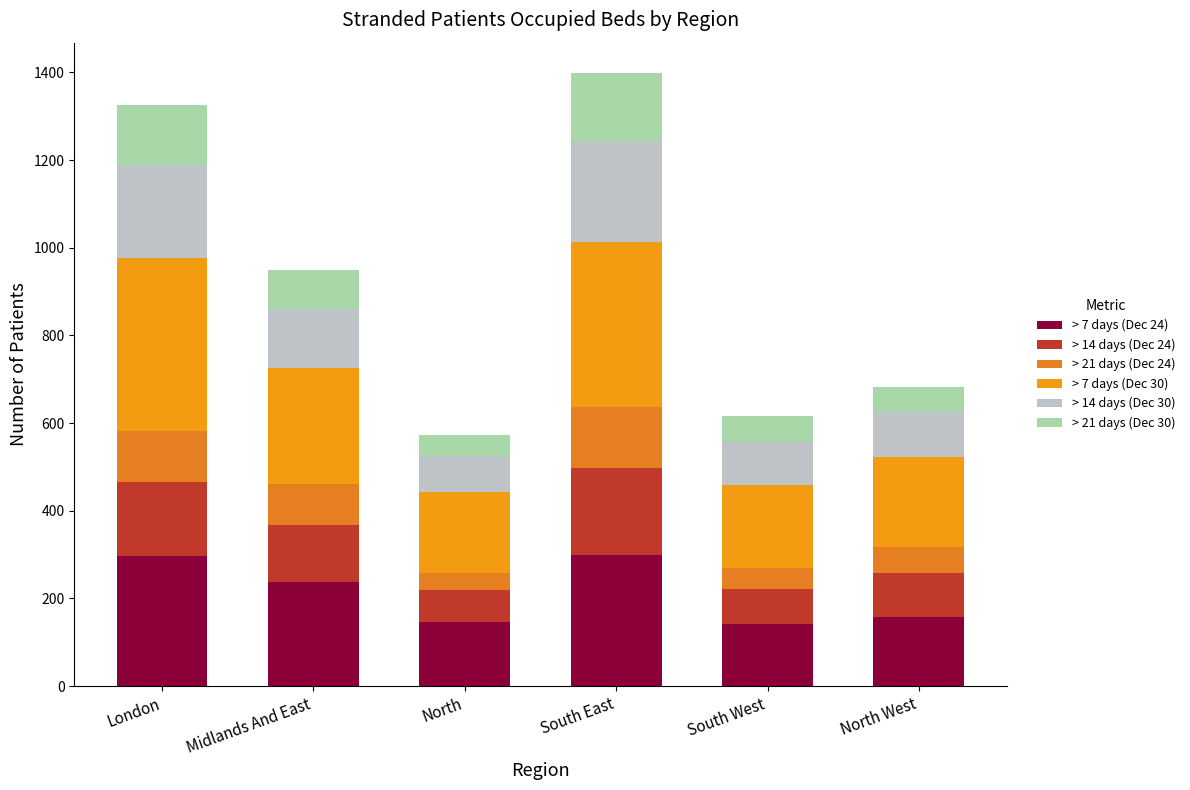

How many bars are there in total?

6